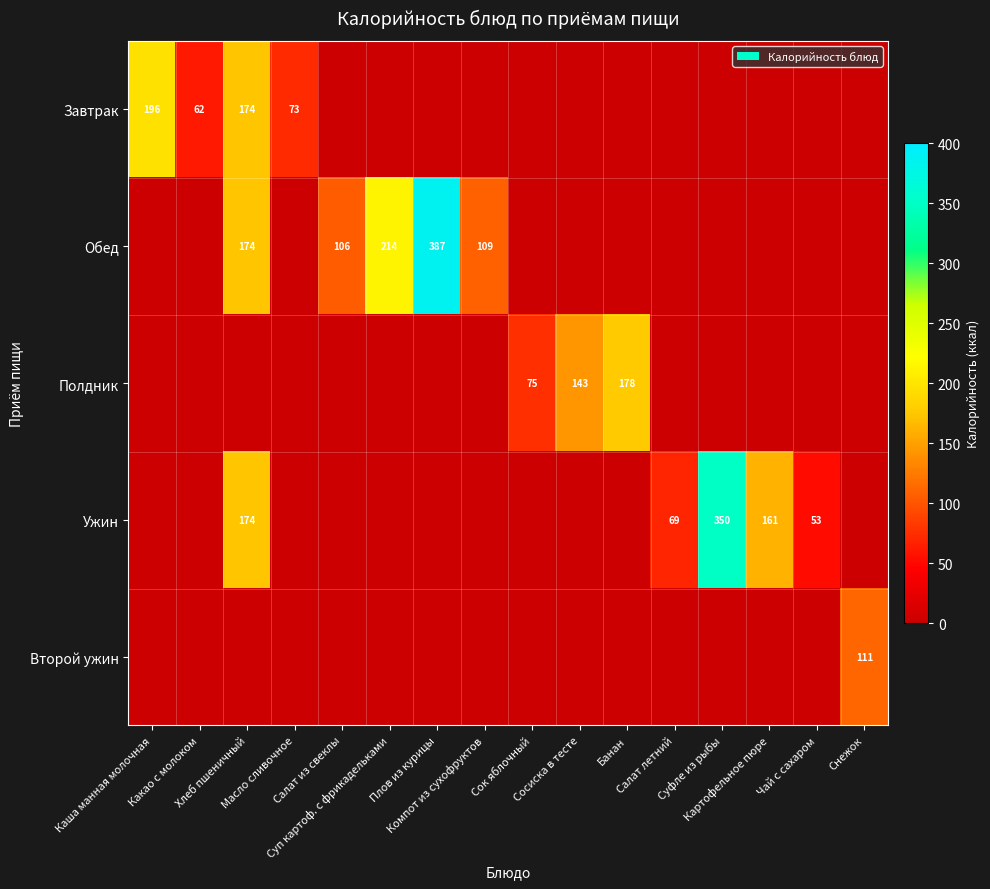

At Плов из курицы, list the series in order from smallest to largest.

Завтрак, Полдник, Ужин, Второй ужин, Обед